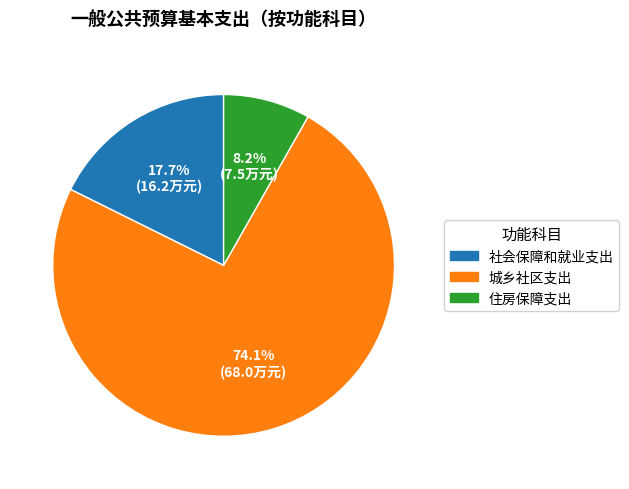

Rank the categories by value from highest to lowest.

城乡社区支出, 社会保障和就业支出, 住房保障支出